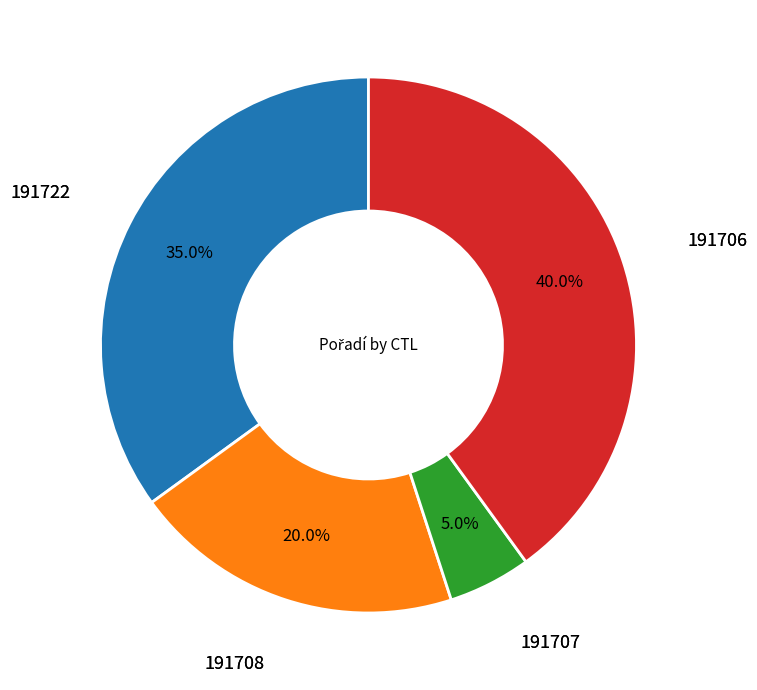

Do 191707 and 191706 together represent more than half of the pie?

No